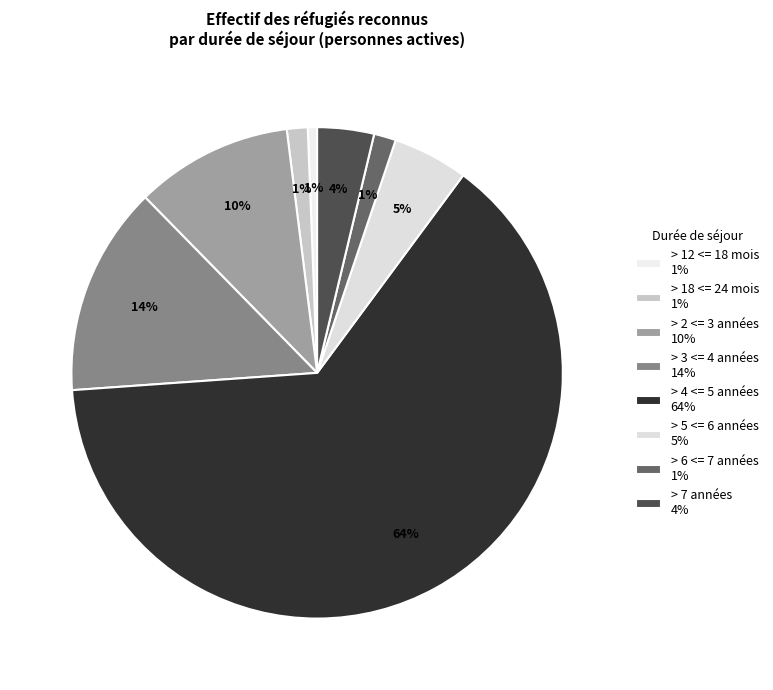

How many segments does this pie chart have?

8